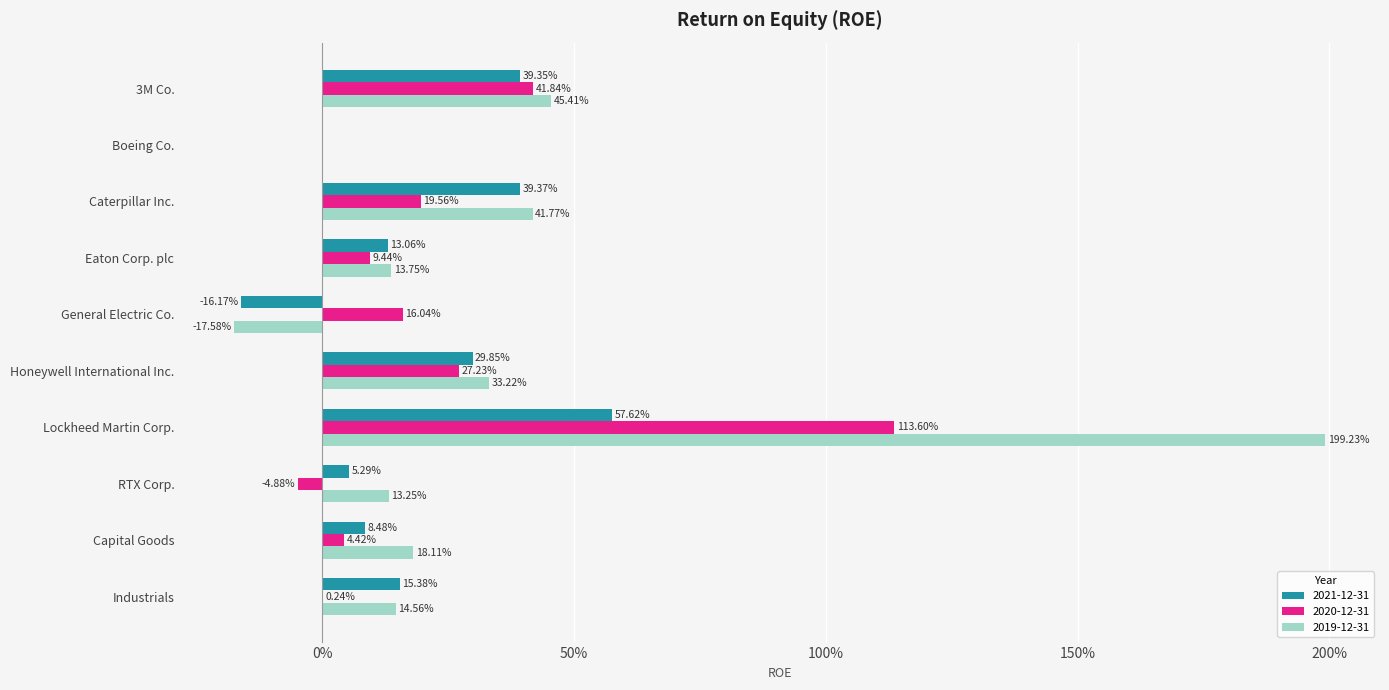

What are all the series names shown in the legend?

2021-12-31, 2020-12-31, 2019-12-31